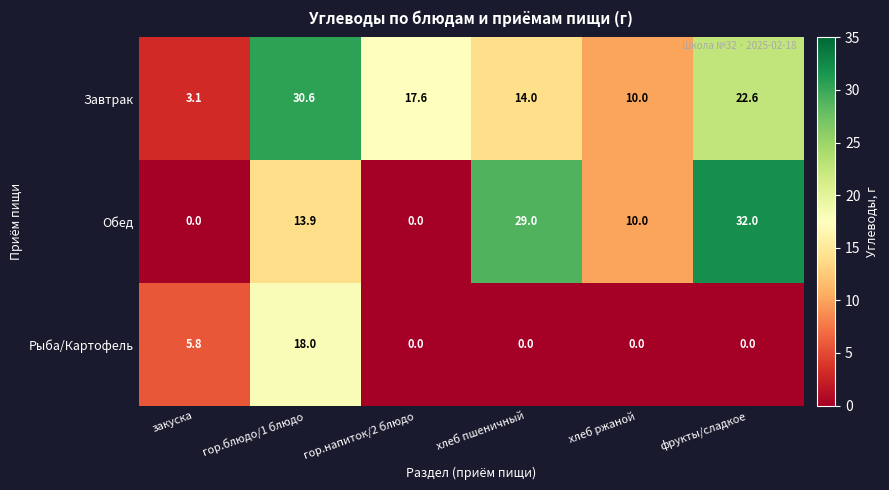

How many categories are shown in the chart?

6